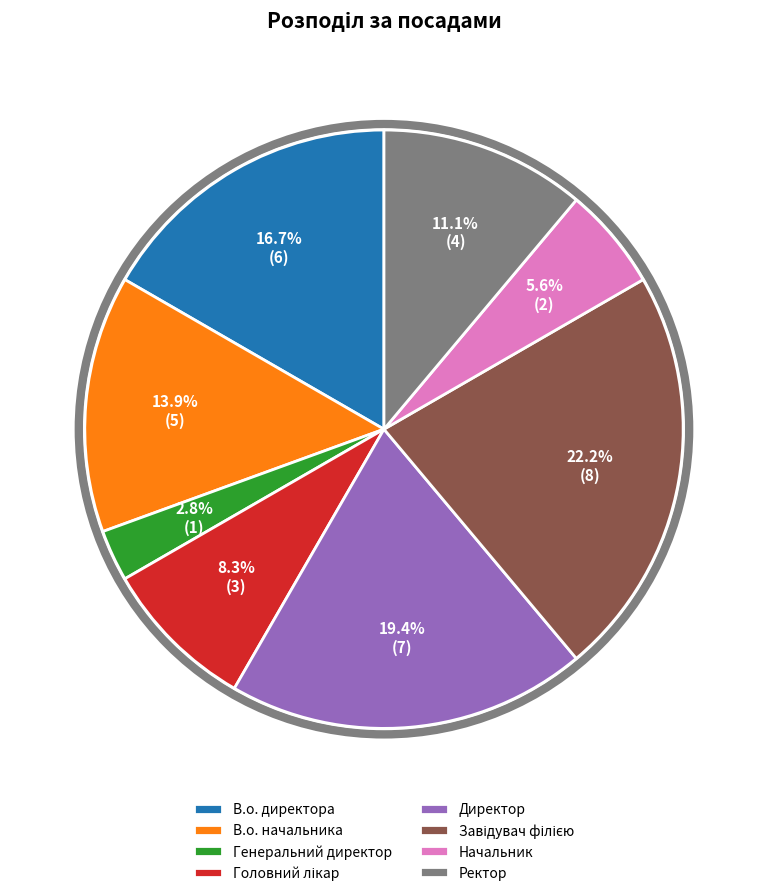

To the nearest percent, what is the average slice percentage?

12%